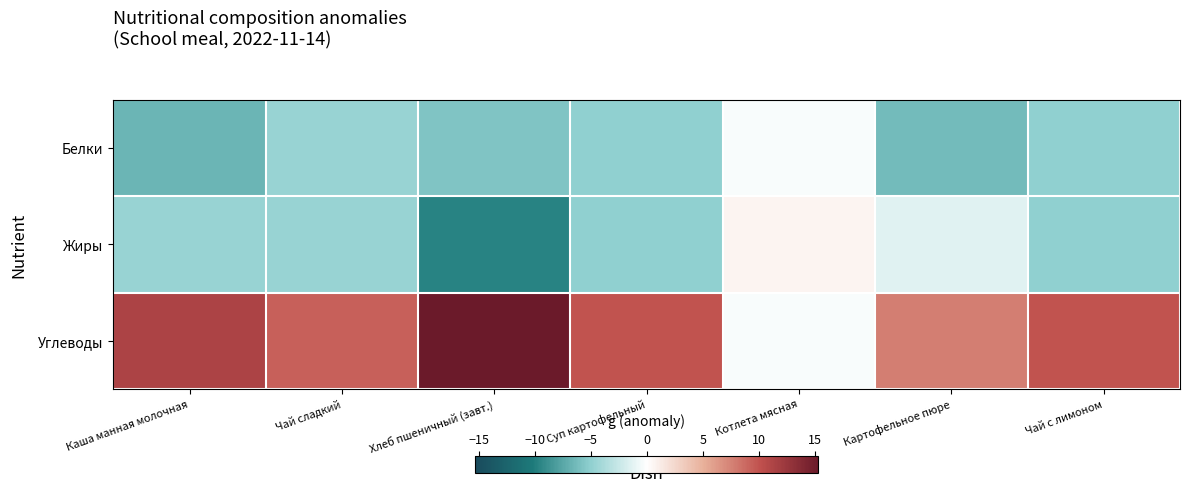

Rank the series at Картофельное пюре from highest to lowest value.

Углеводы, Жиры, Белки